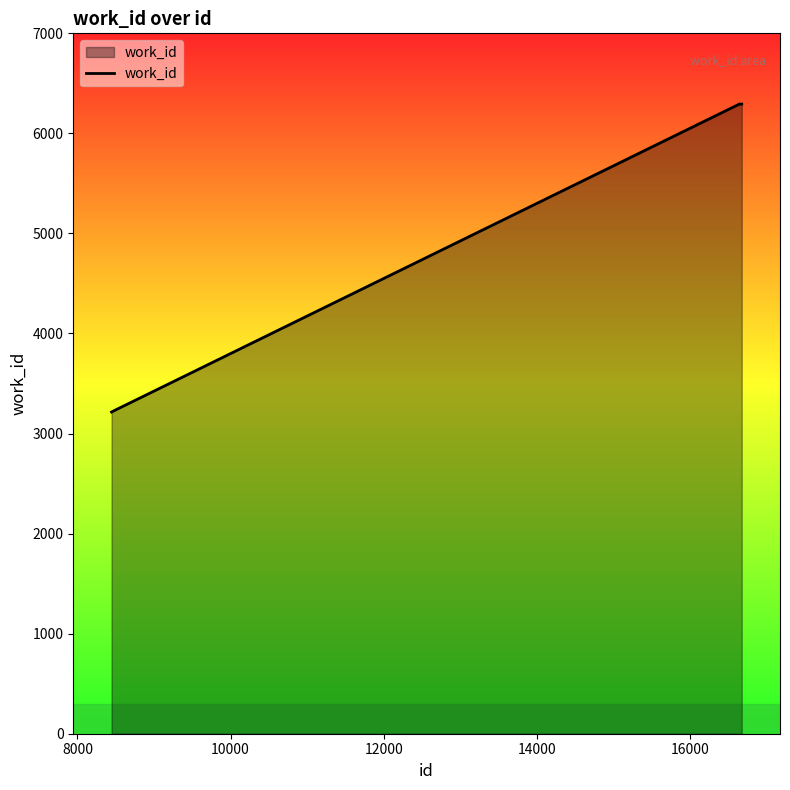

What is the maximum value shown in the chart?

6293